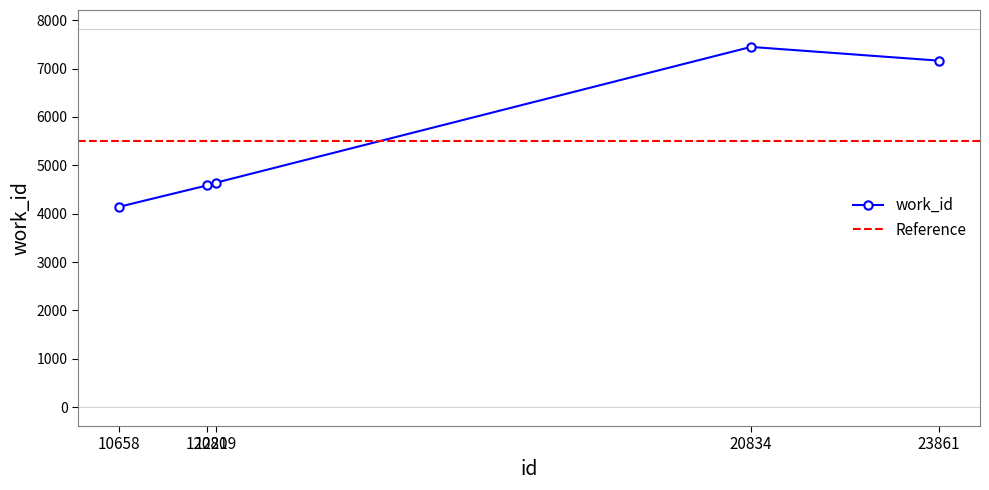

What is the sum of all values?

27976